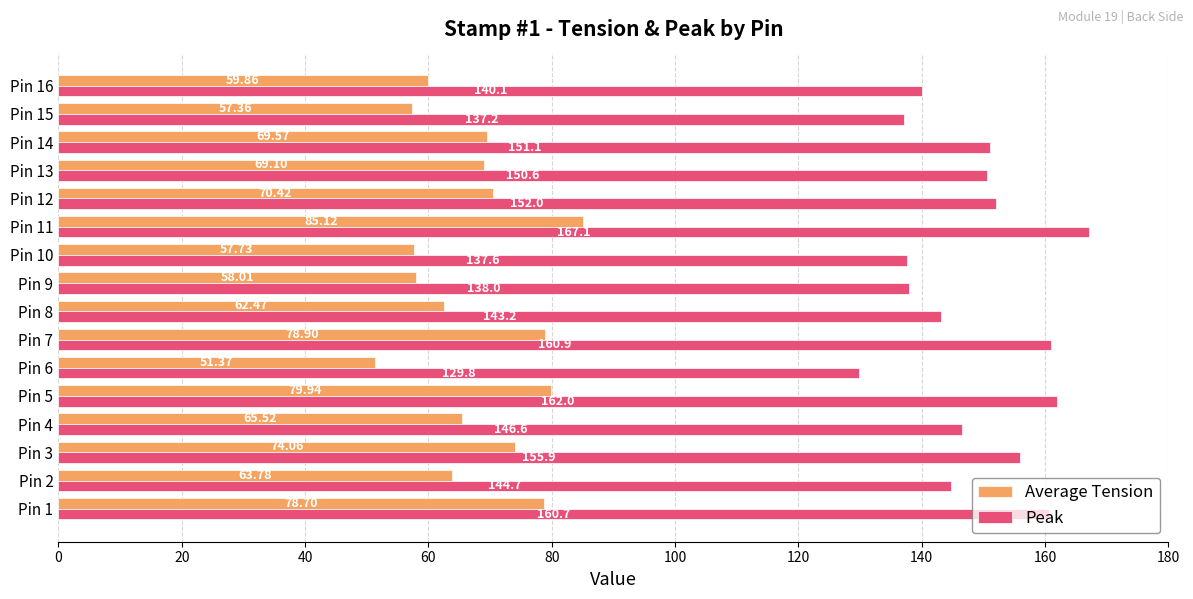

Which series has the largest range (max minus min)?

Peak